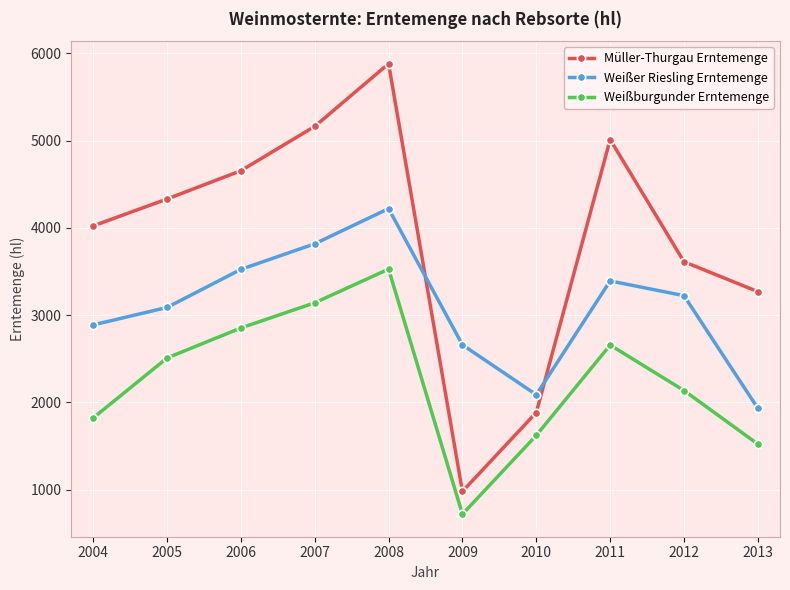

At which category is the sum across all series the highest?

2008